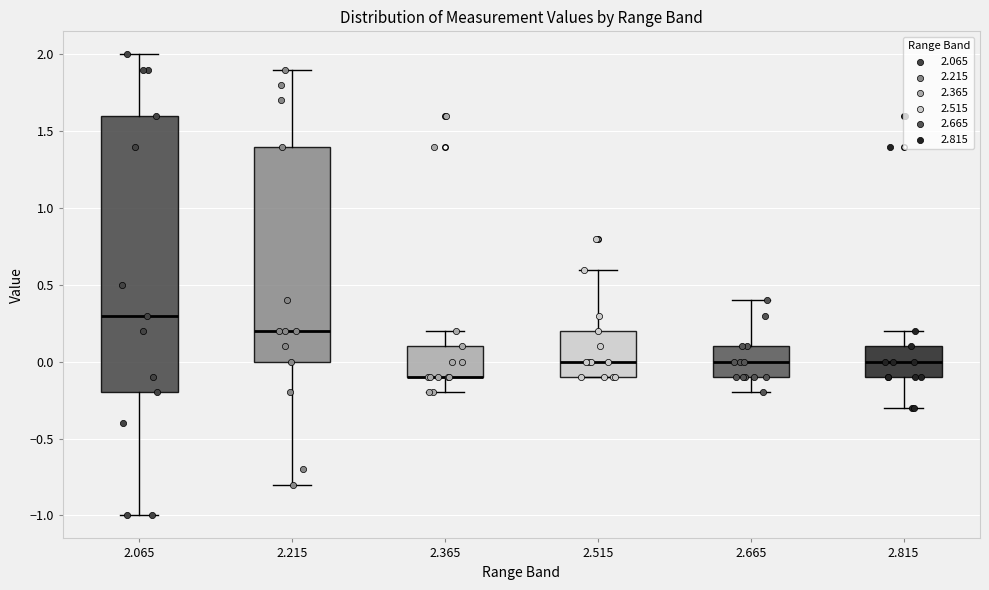

Where is the upper edge of the box at x = 2.815 on the y-axis? The values are not printed on the chart, so give them approximately, as read against the axis.

0.1